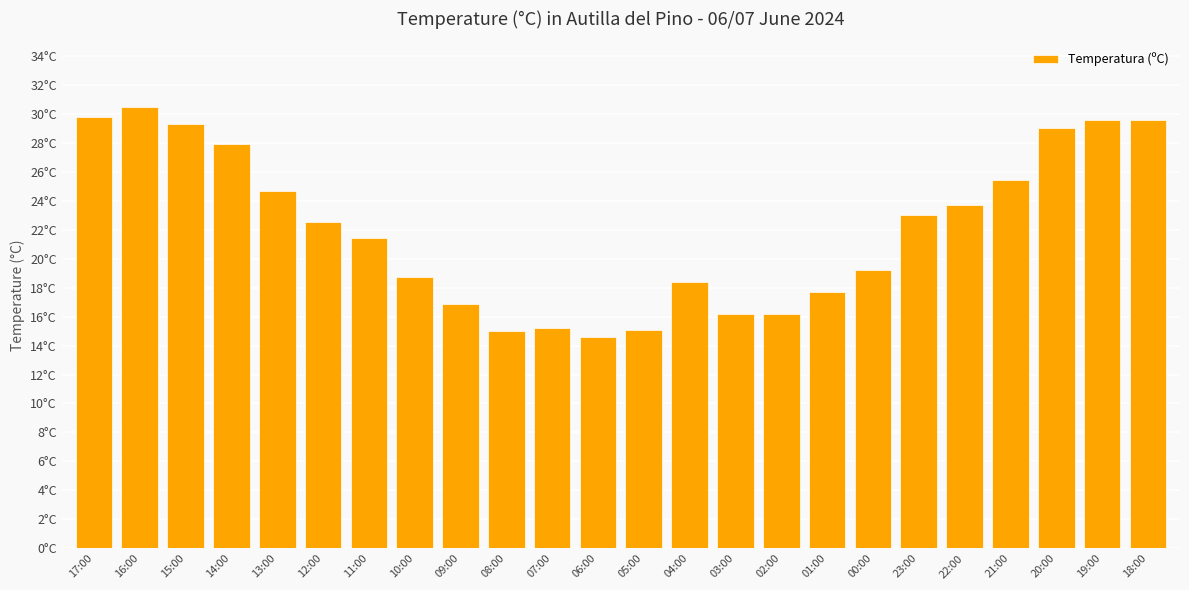

What is the sum of the values at 05:00 and 01:00?

32.8